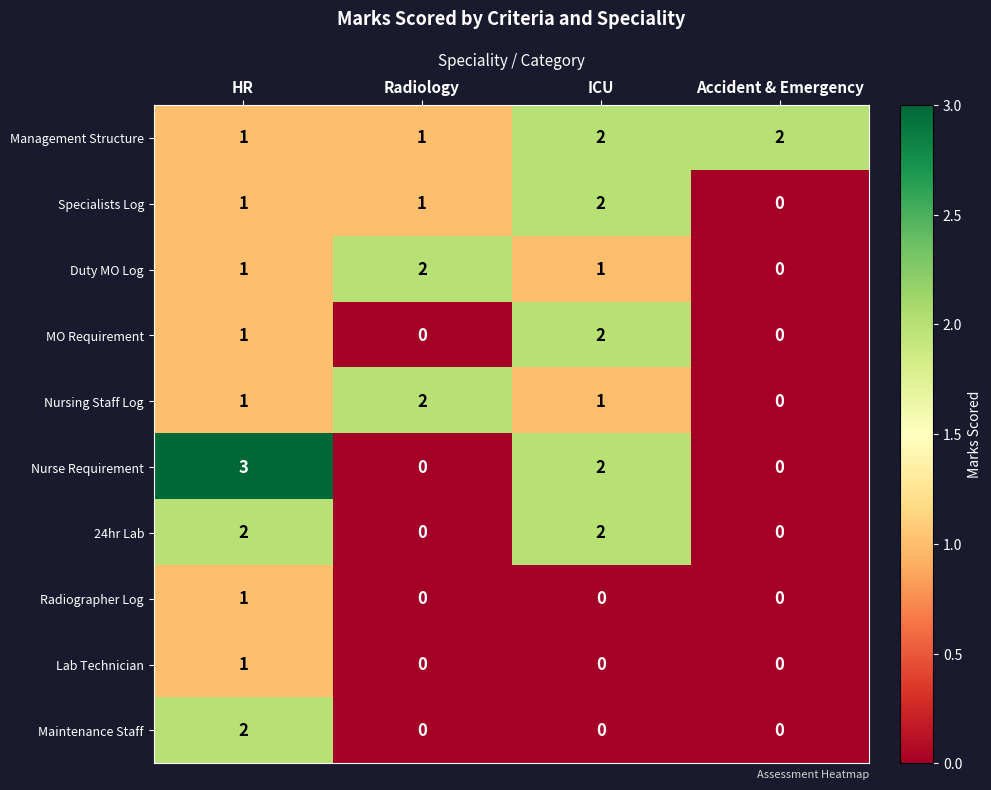

How many data points does each series have?

4